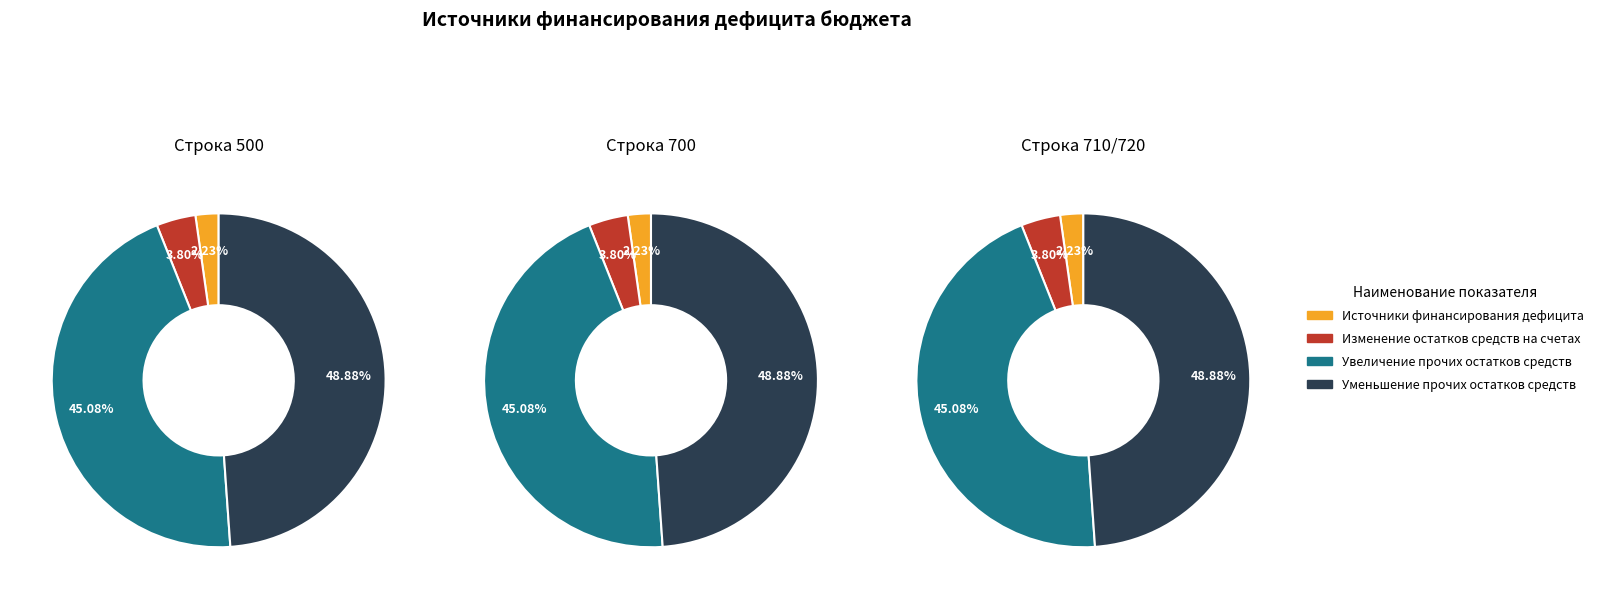

Is Источники финансирования дефицита the majority of the pie?

No